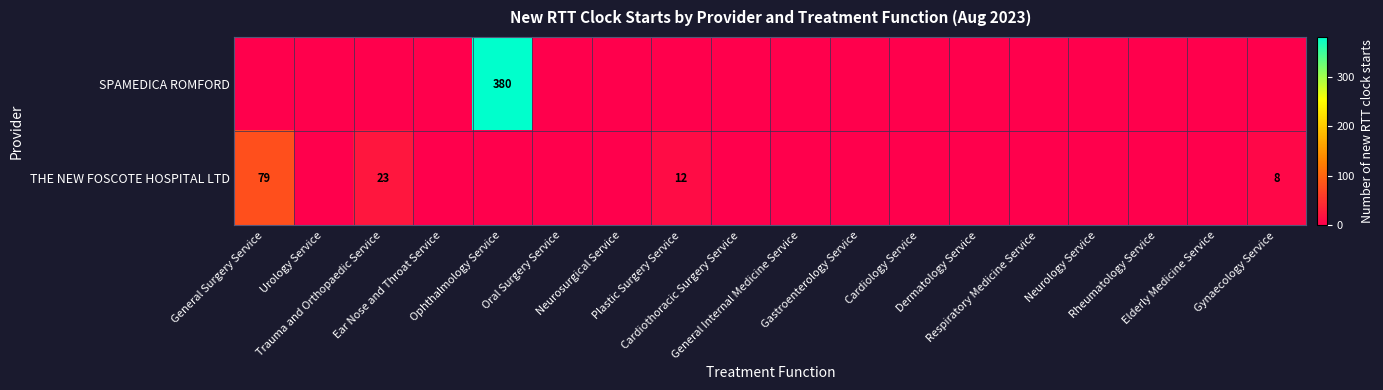

Which series has the largest total across all categories?

SPAMEDICA ROMFORD